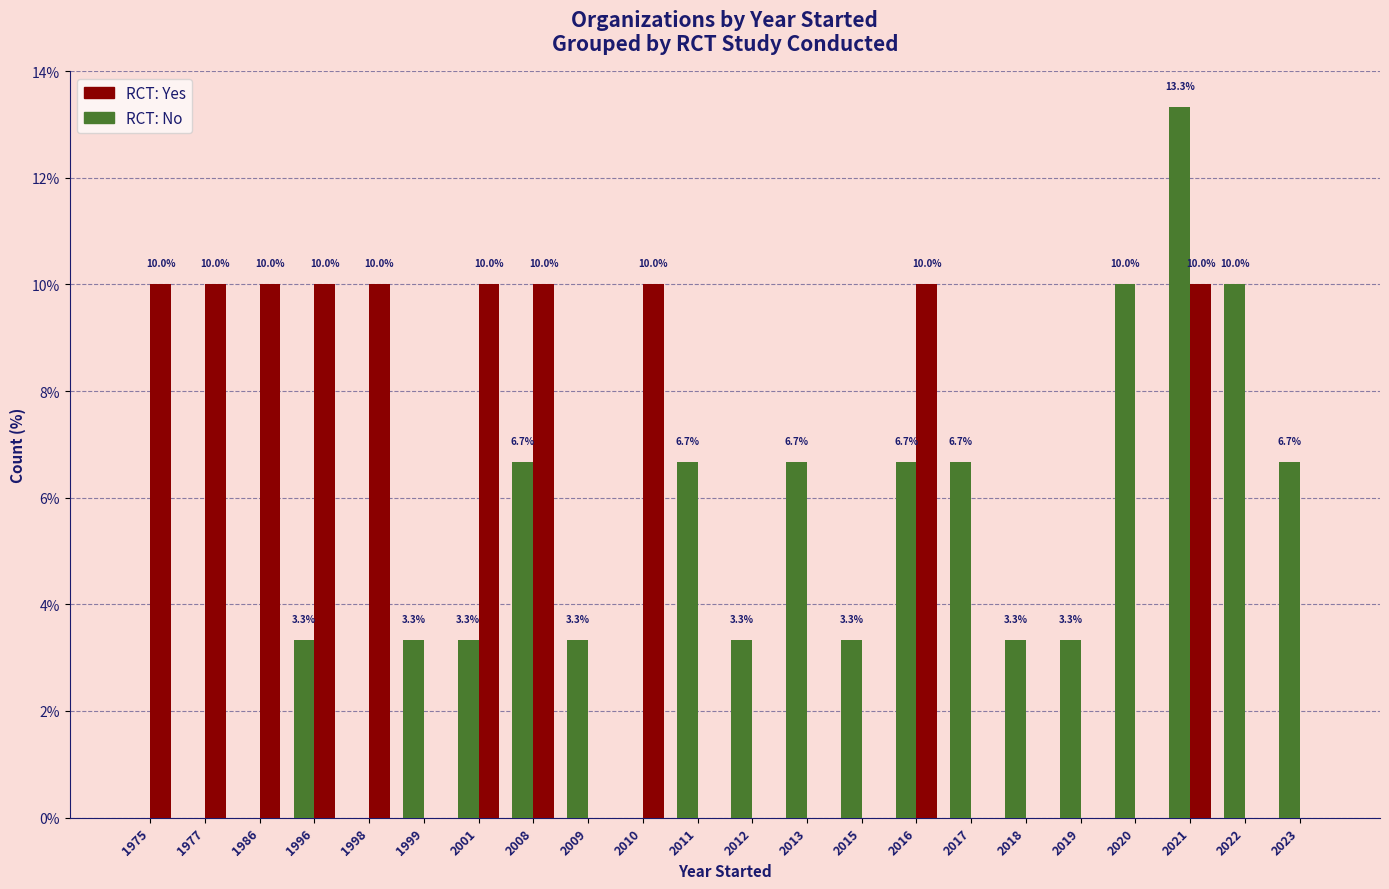

At which category is the sum across all series the highest?

2021